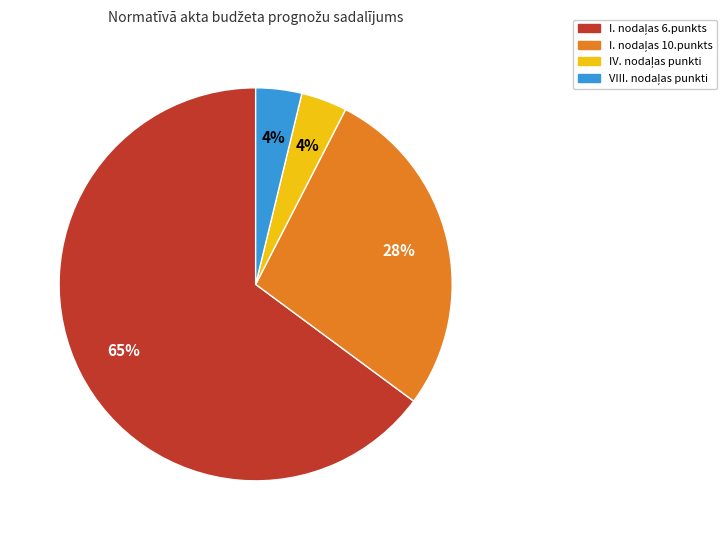

To the nearest percent, what is the average slice percentage?

25%